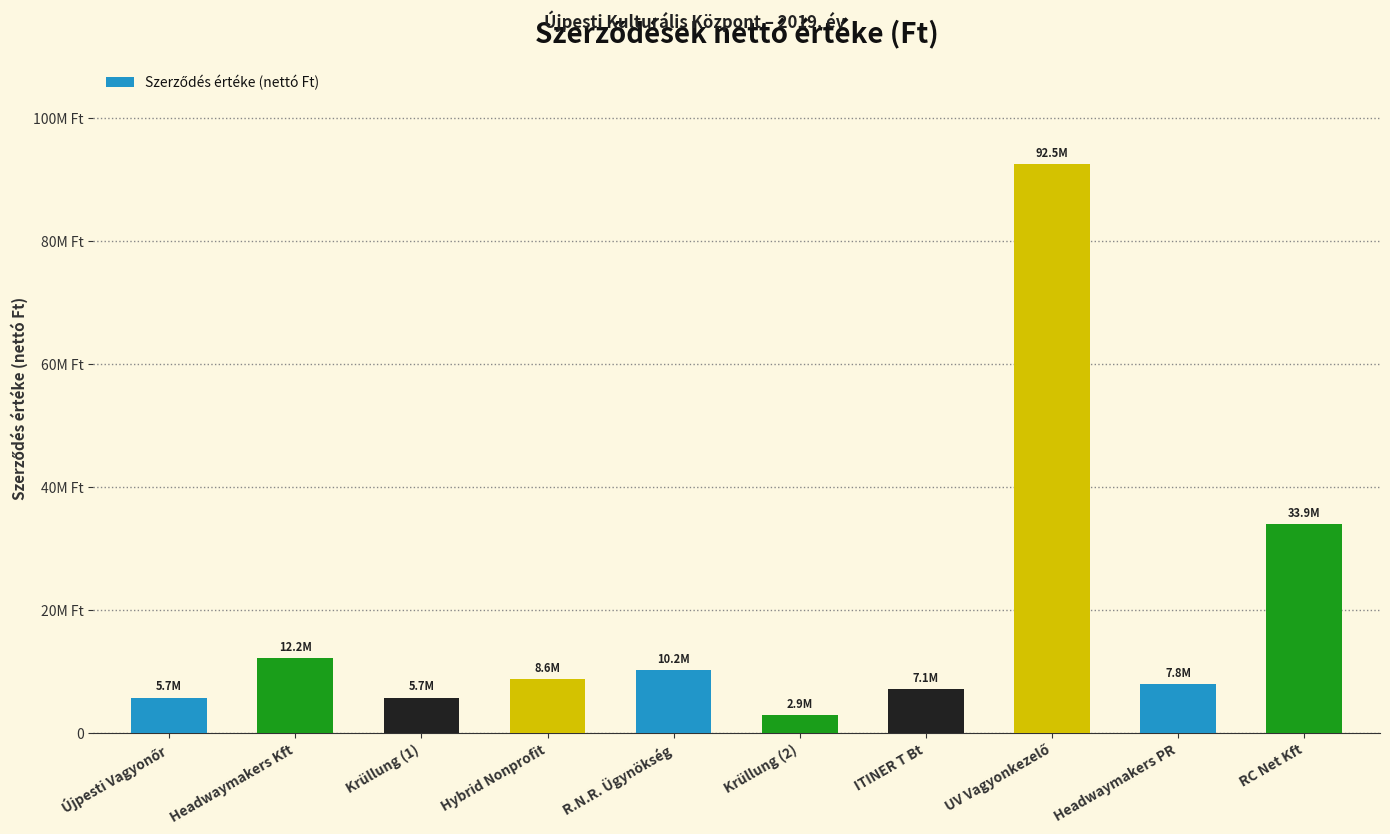

What is the average value?

18661422